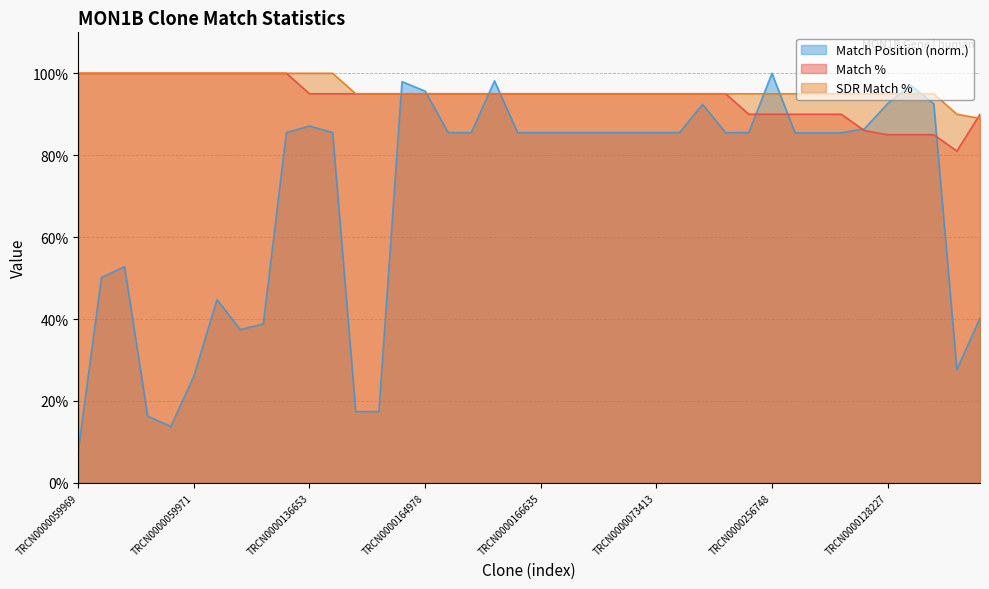

What is the difference between the maximum and minimum values in the Match % series?

19.0